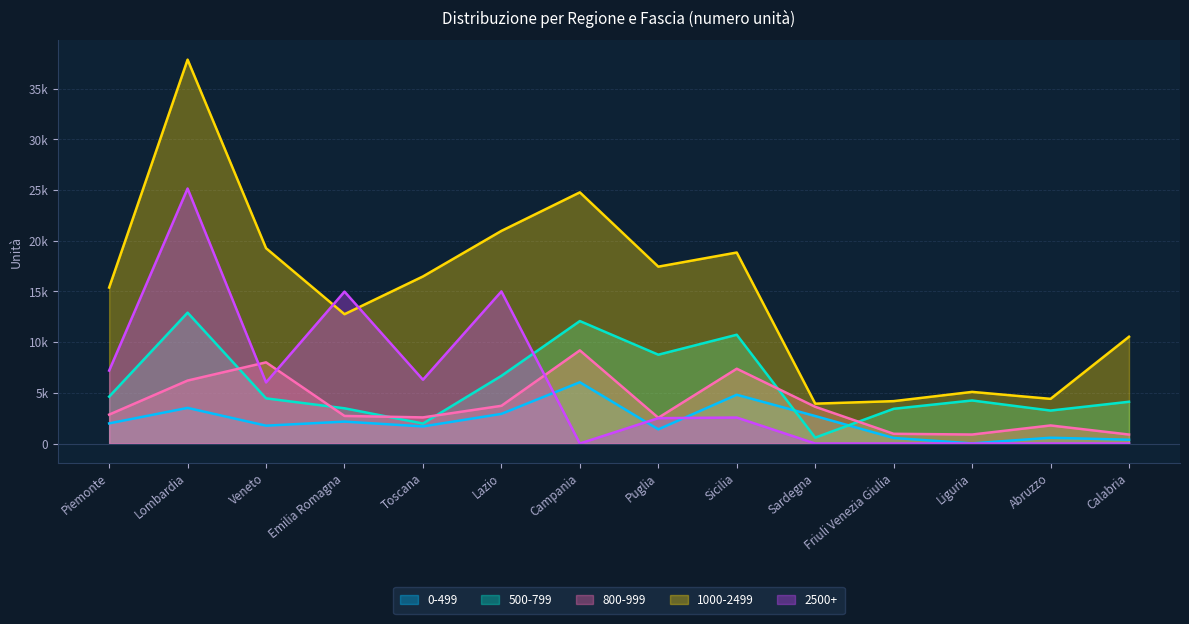

True or false: 0-499 has more than 0 points higher than both neighbors.

True